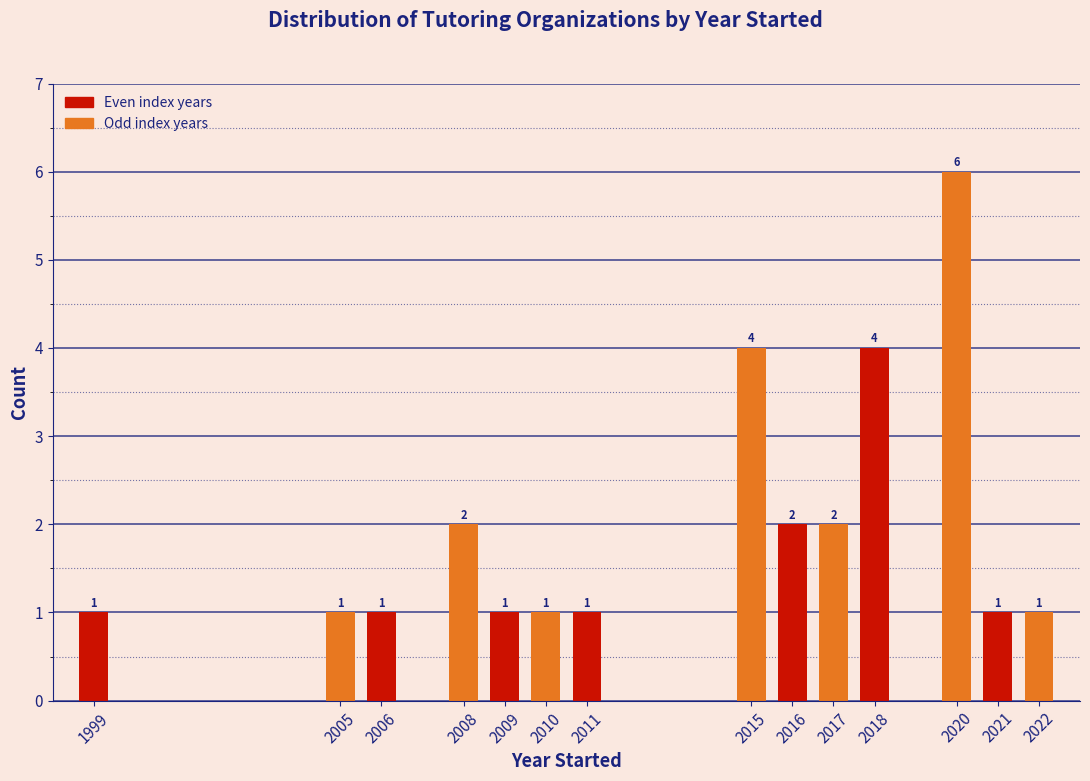

Reading left to right, transcribe all the data shown in this chart.

1999=1	2005=1	2006=1	2008=2	2009=1	2010=1	2011=1	2015=4	2016=2	2017=2	2018=4	2020=6	2021=1	2022=1